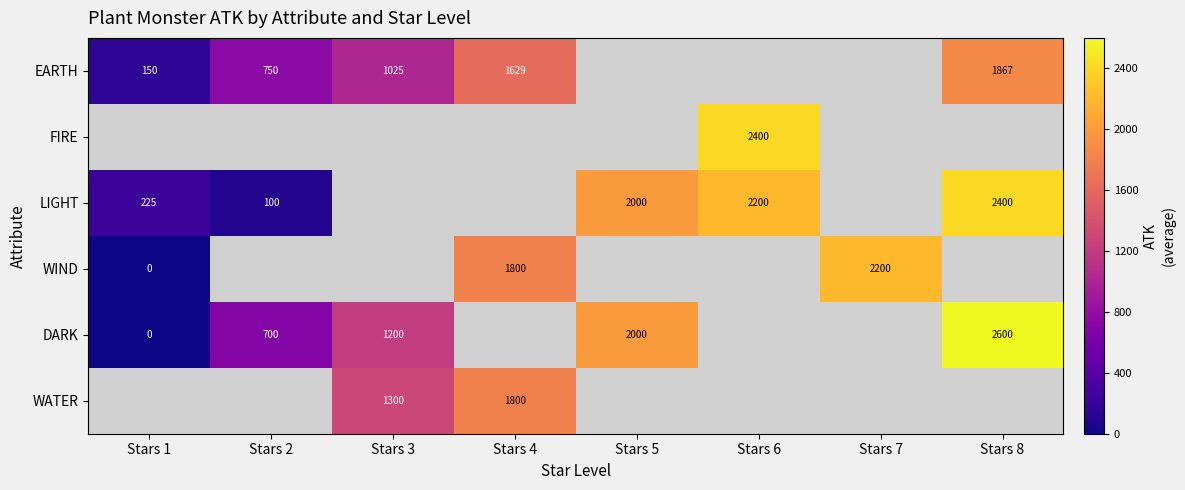

The value of WATER at Stars 4 is 3102. True or false?

False